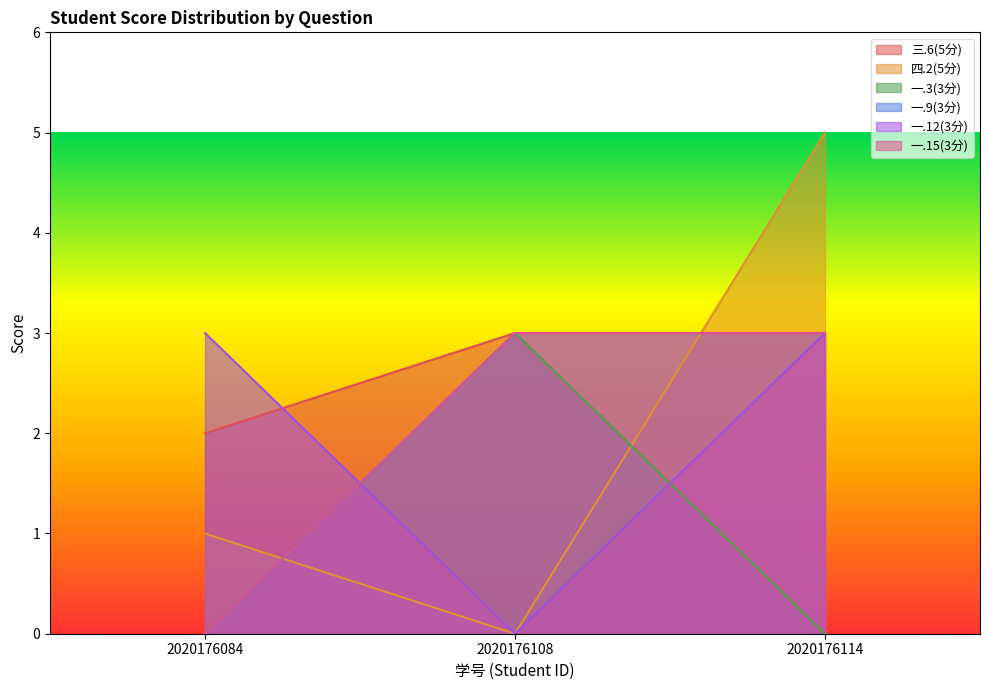

Rank the series by their maximum value, from lowest to highest.

三.6(5分), 一.3(3分), 一.9(3分), 一.12(3分), 一.15(3分), 四.2(5分)